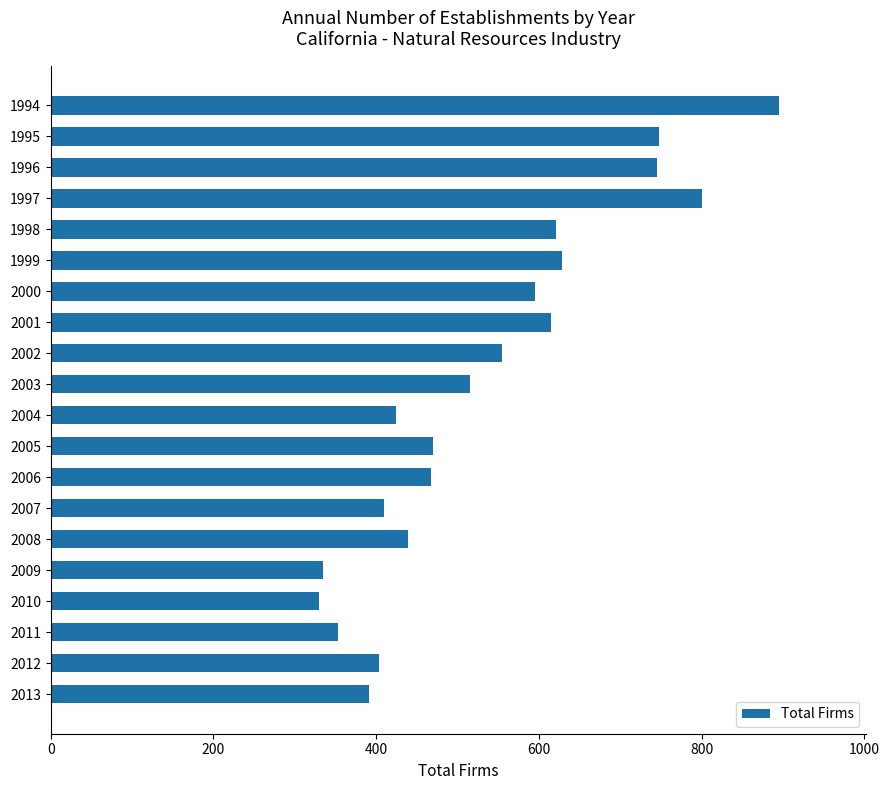

Is it true that the value at 2004 is 140?

False